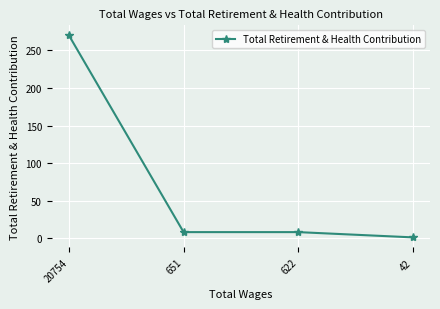

Does the chart have visible grid lines?

Yes